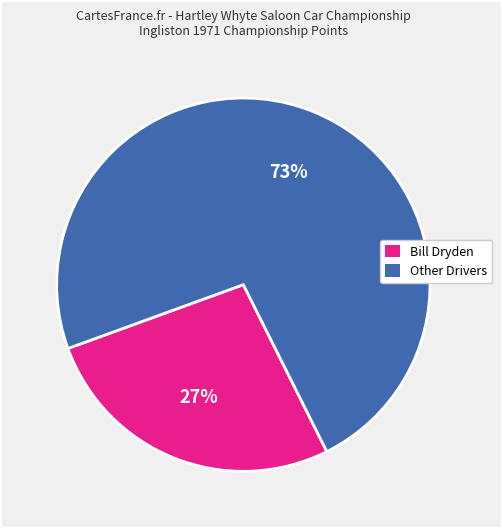

To the nearest percent, what is the difference between the largest and smallest slice percentages?

46%